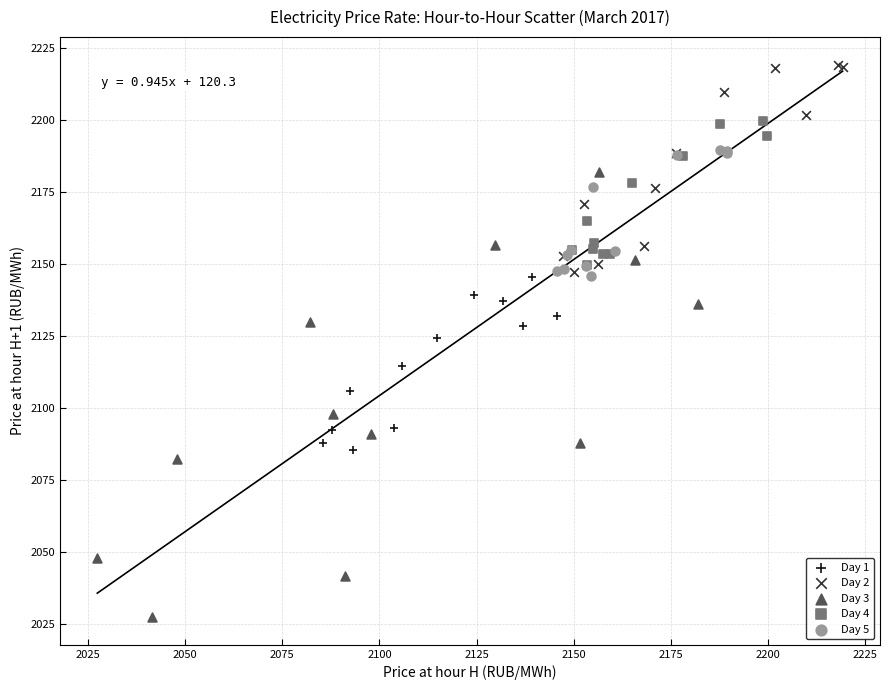

Which series contains the lowest Y value?

Day 3